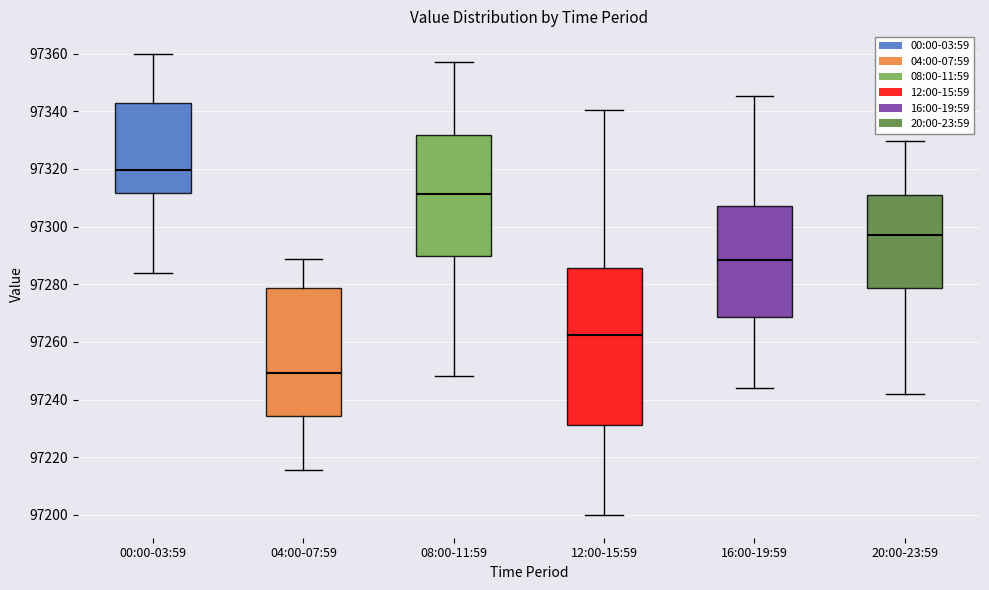

Reading left to right, read every box against the y-axis: the position of its median line, the range the box covers, and the ends of its whiskers. The values are not printed on the chart, so give them approximately, as read against the axis.

00:00-03:59: median 97320, box 97312 to 97342, whiskers 97284 to 97360
04:00-07:59: median 97250, box 97234 to 97278, whiskers 97216 to 97288
08:00-11:59: median 97312, box 97290 to 97332, whiskers 97248 to 97358
12:00-15:59: median 97262, box 97232 to 97286, whiskers 97200 to 97340
16:00-19:59: median 97288, box 97268 to 97308, whiskers 97244 to 97346
20:00-23:59: median 97298, box 97278 to 97310, whiskers 97242 to 97330